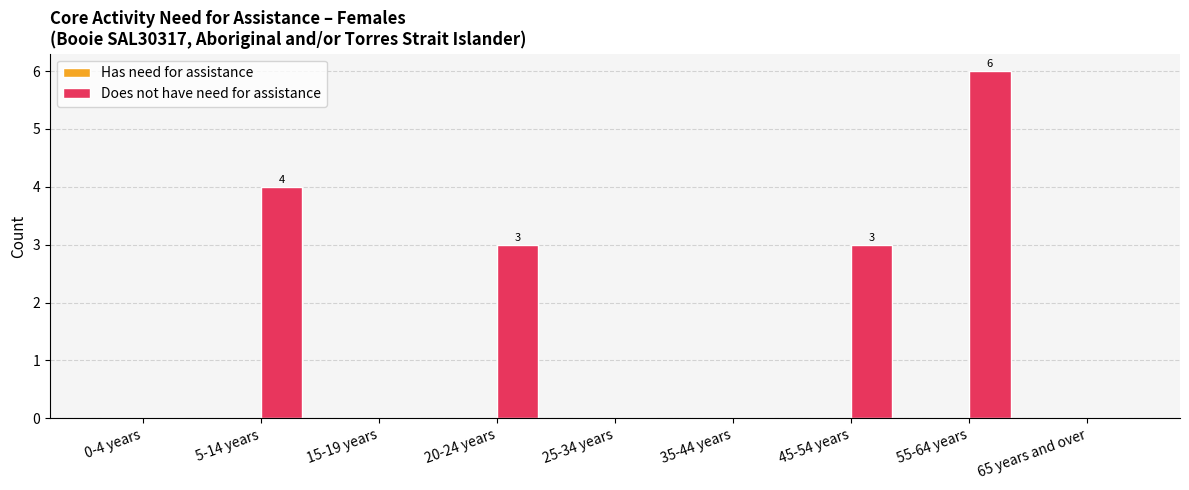

What is the change in value from 35-44 years to 45-54 years?

+3